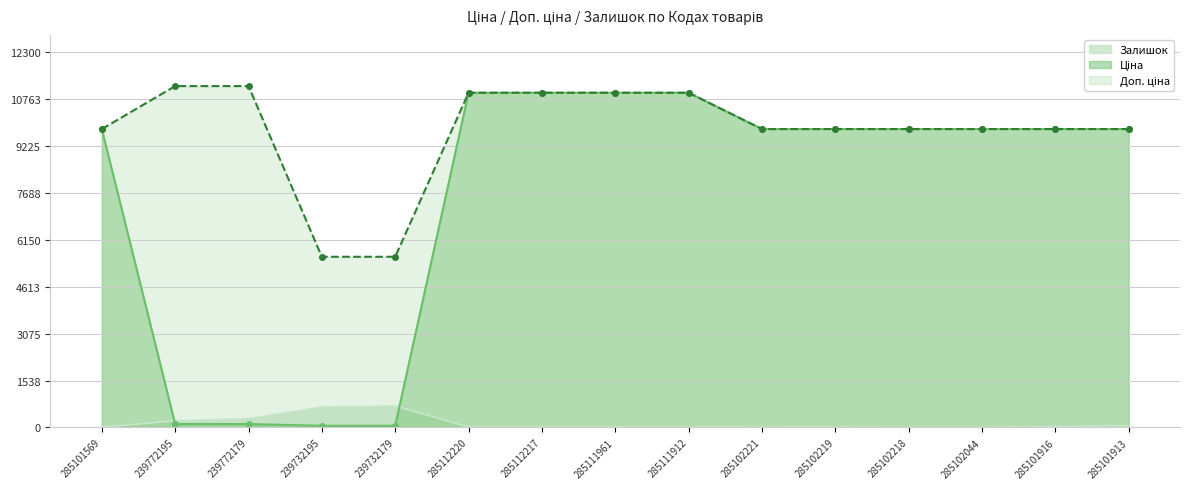

Is the value of Ціна at 285101913 greater than the value of Залишок at 285101913?

Yes